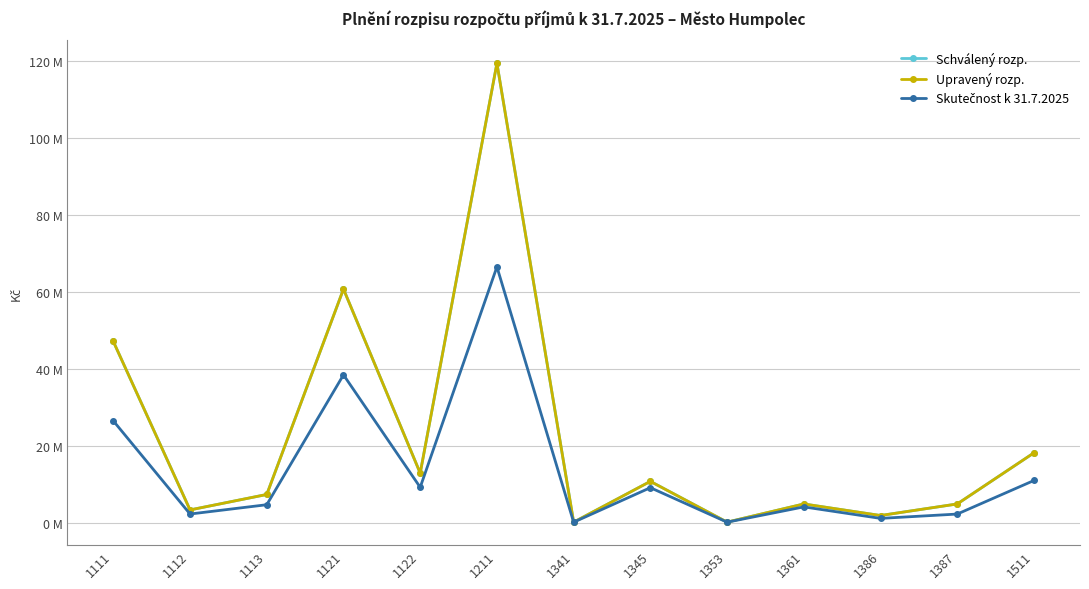

Is this an area chart (filled region under the line)?

No